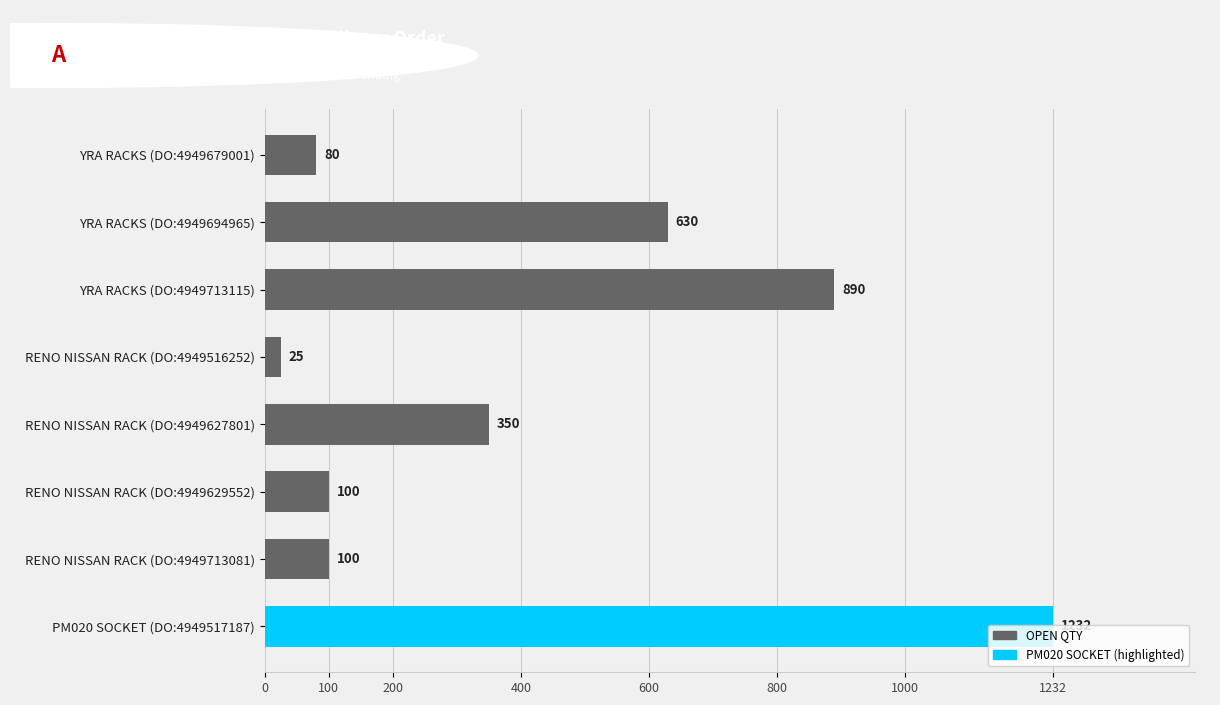

What is the label of the 6th bar from the bottom?

YRA RACKS (DO:4949713115)